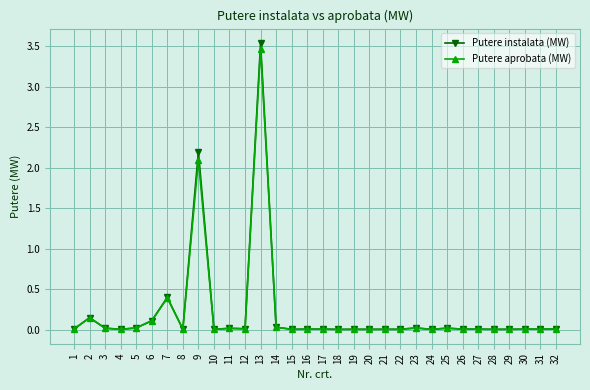

Which series has the largest range (max minus min)?

Putere instalata (MW)